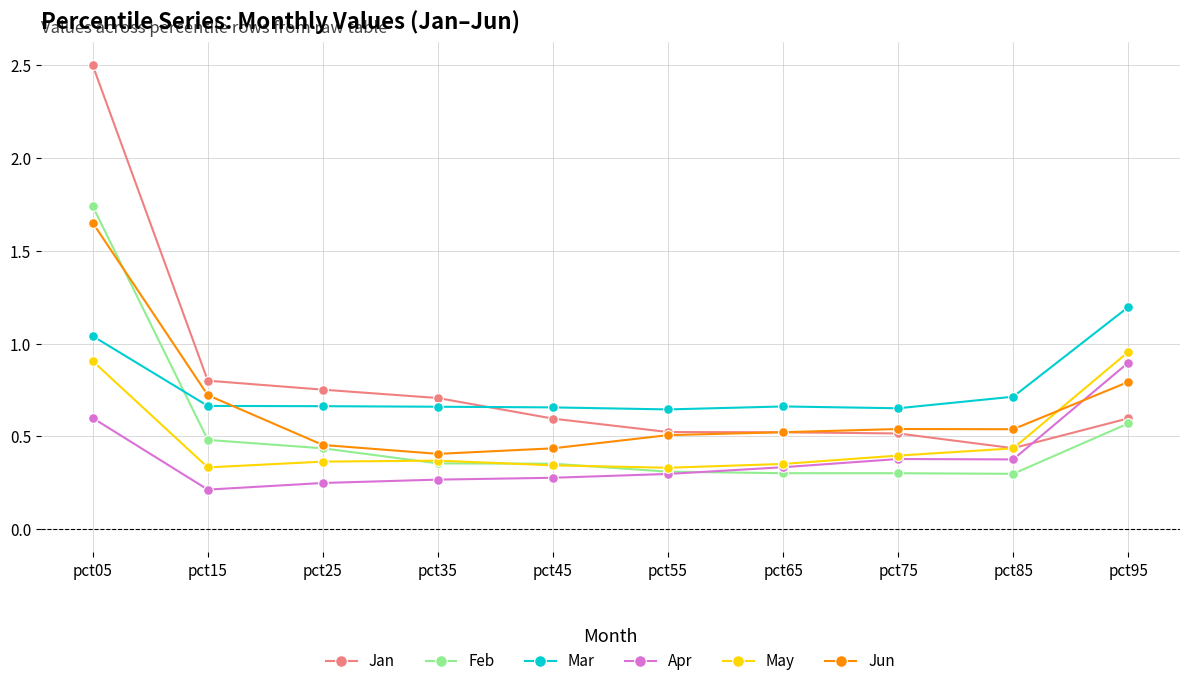

True or false: Apr has a value of 0.1 at pct25.

False